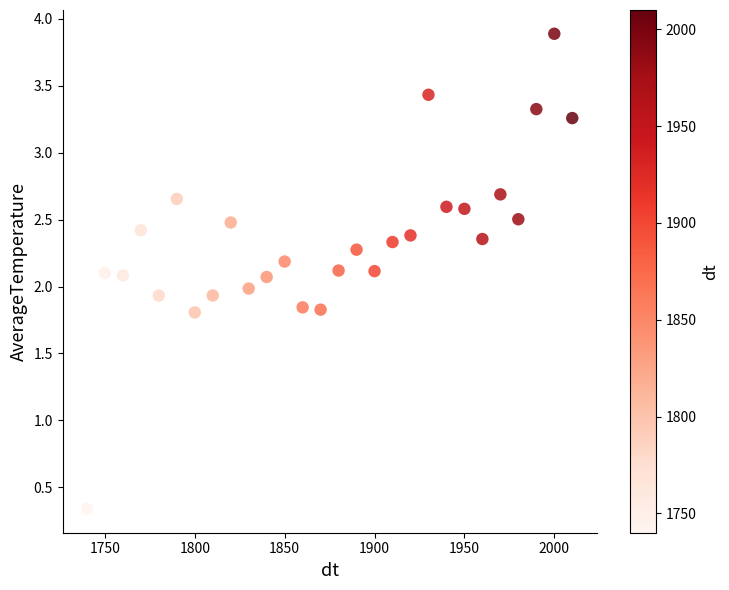

What is the range of Y values (max minus min)?

3.6